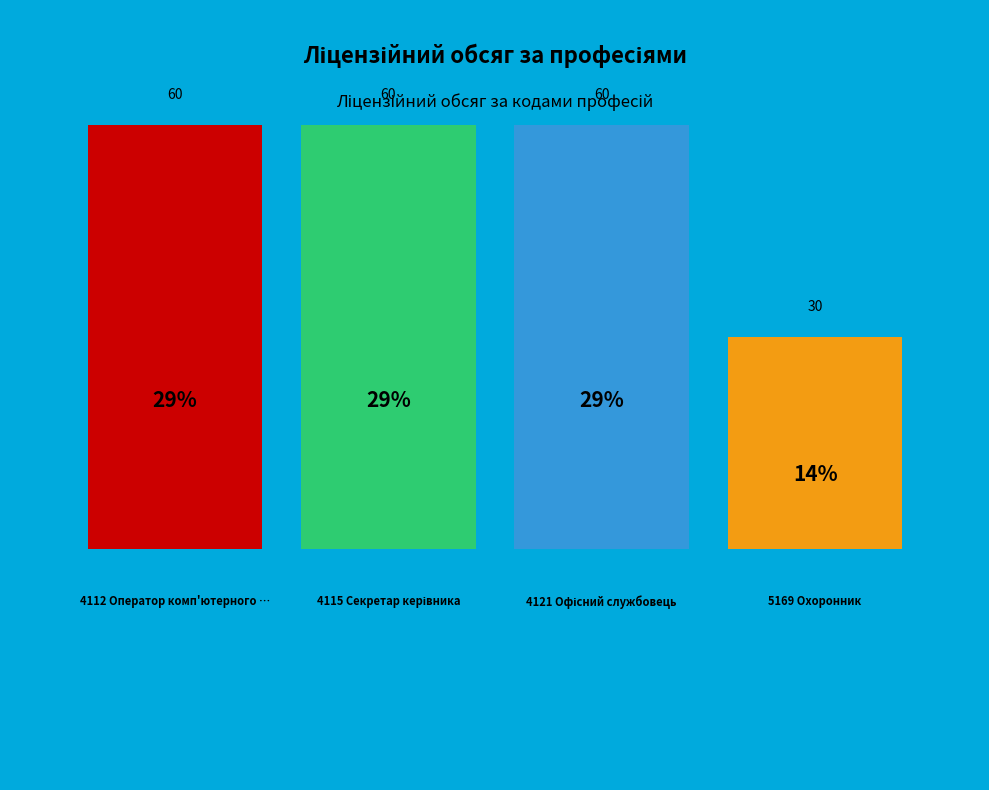

What portion of the pie excludes 4121 Офісний службовець (бухгалтерія)?

71.4%